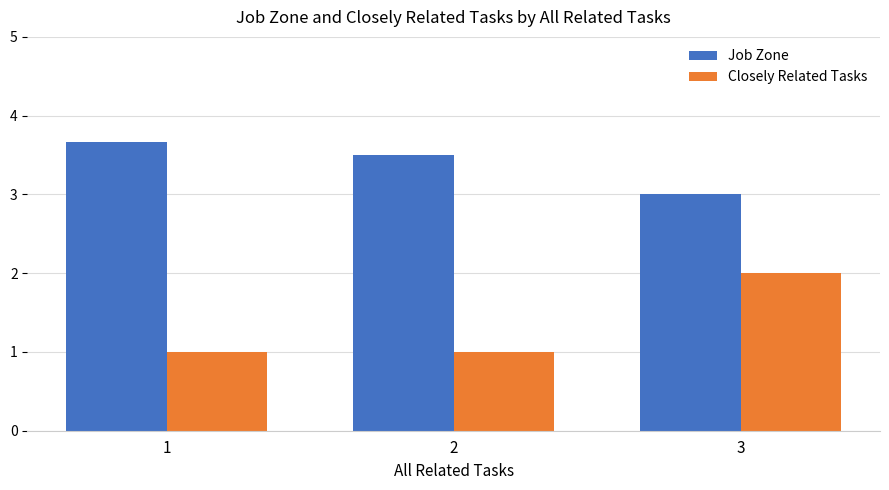

What is the sum of the Job Zone values at 2 and 1?

7.2